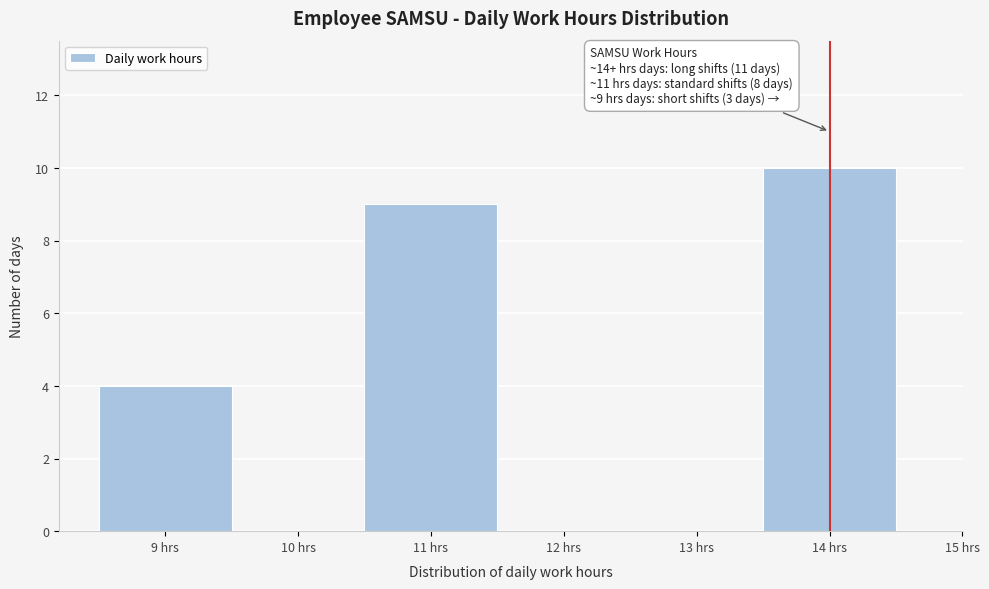

Which range on the x-axis has the tallest bar?

13.5 to 14.5